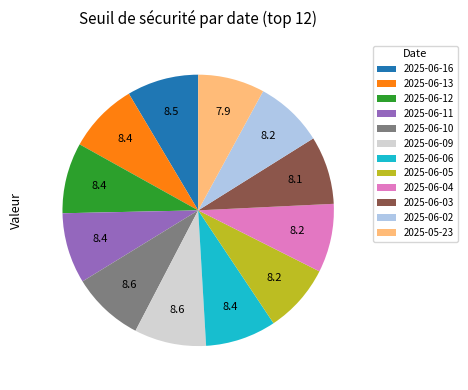

True or false: 2025-05-23 accounts for 20% of the total.

False